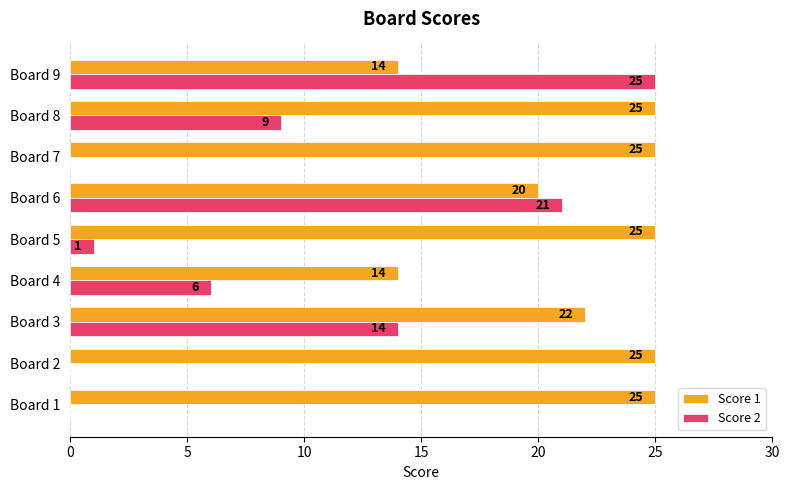

Is it true that Score 1 equals 25 at Board 4?

False